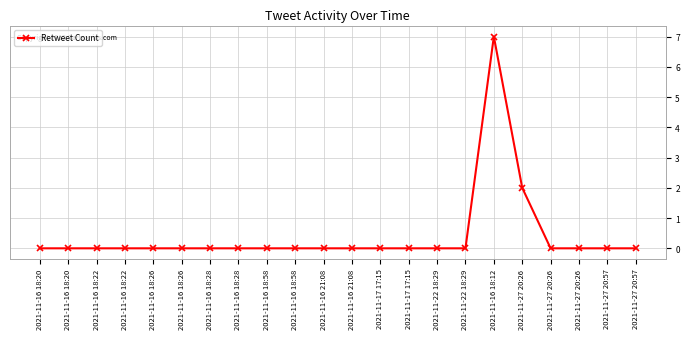

Does the chart display data point markers on the line(s)?

Yes